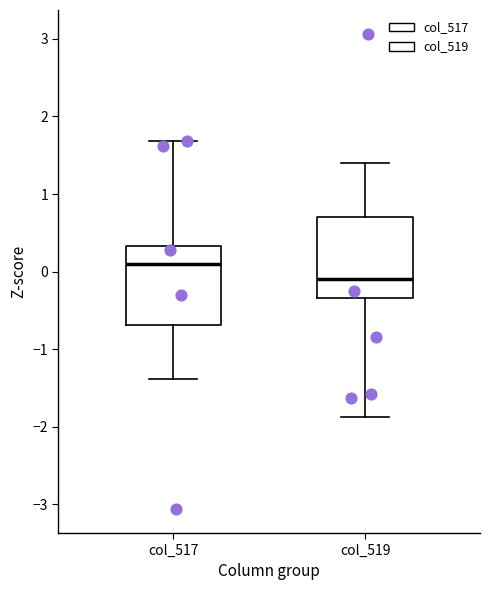

Reading left to right, read every box against the y-axis: the position of its median line, the range the box covers, and the ends of its whiskers. The values are not printed on the chart, so give them approximately, as read against the axis.

col_517: median 0.1, box -0.7 to 0.3, whiskers -1.4 to 1.7
col_519: median -0.1, box -0.3 to 0.7, whiskers -1.9 to 1.4